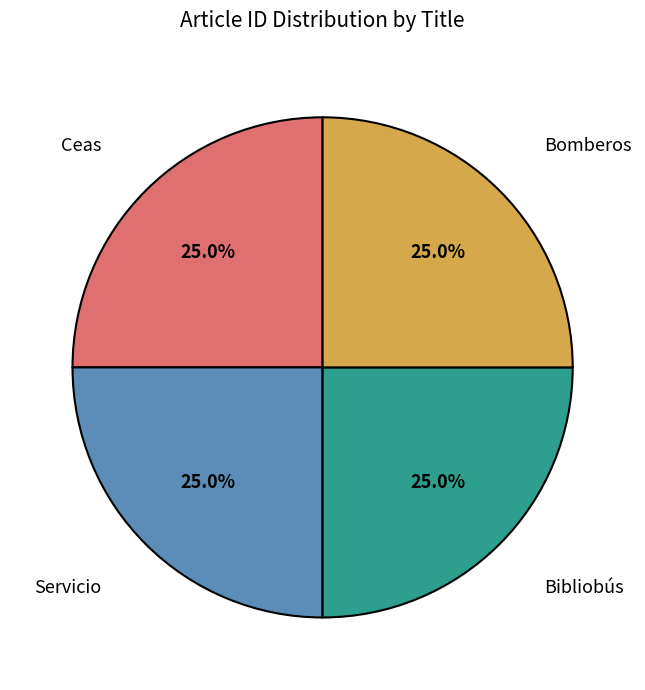

Is there any slice that represents more than half of the pie?

No